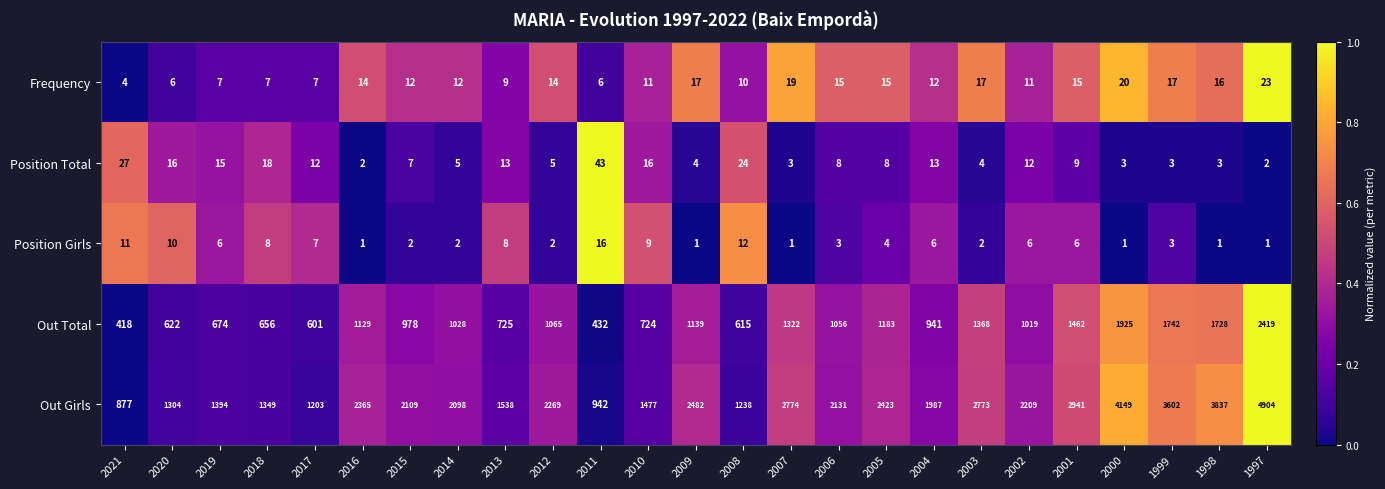

At which category is the sum across all series the highest?

1997